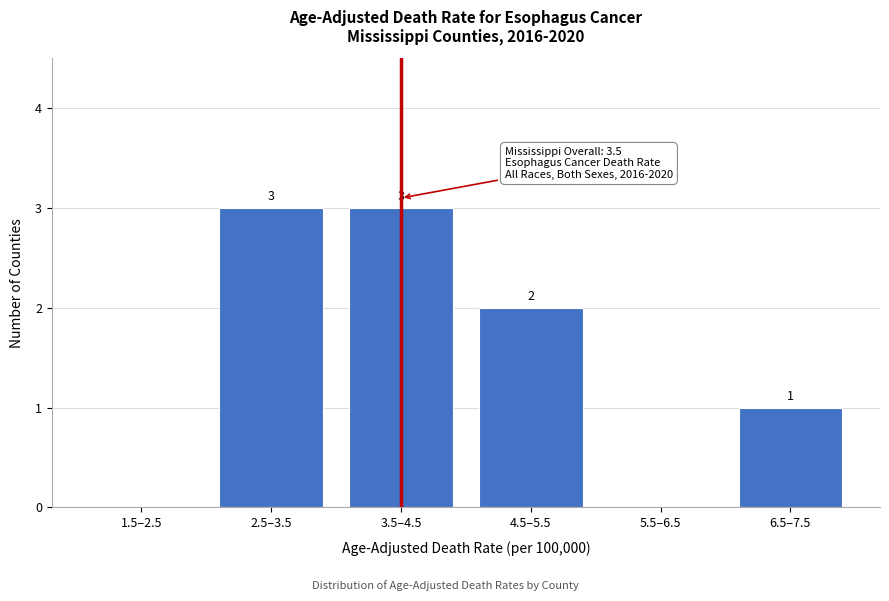

Reading right to left, list all the values displayed in this chart.

6.5–7.5=1	5.5–6.5=0	4.5–5.5=2	3.5–4.5=3	2.5–3.5=3	1.5–2.5=0